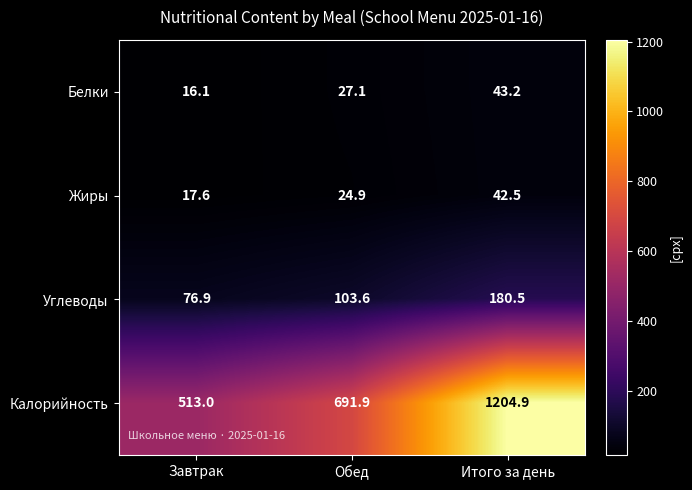

Rank the series by their maximum value, from highest to lowest.

Калорийность, Углеводы, Белки, Жиры